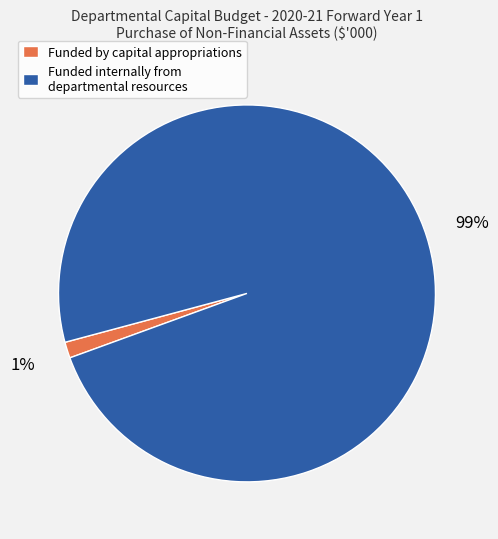

Rank the categories by value from lowest to highest.

Funded by capital appropriations, Funded internally from departmental resources